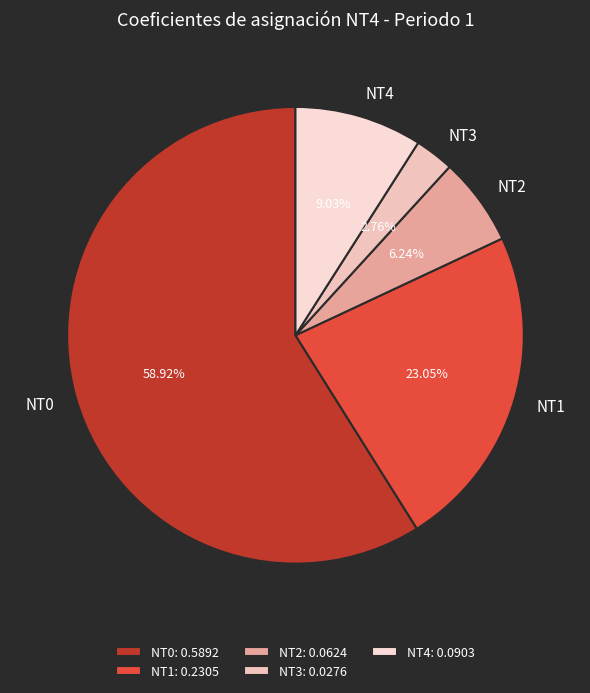

Which has a higher value, NT2 or NT1?

NT1